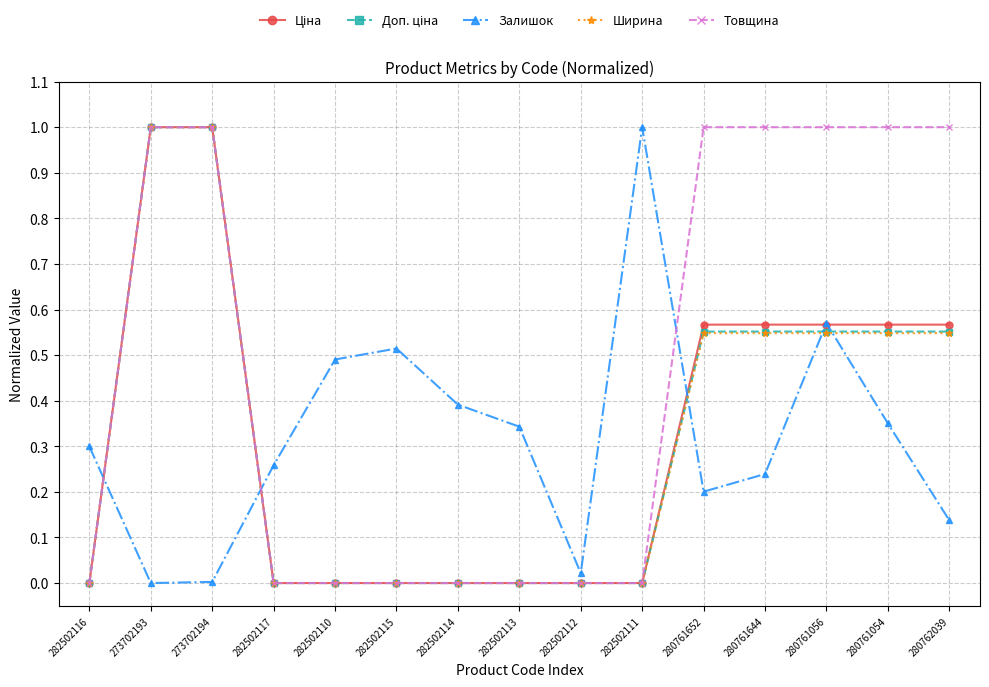

How many Товщина values are between 0 and 1?

15